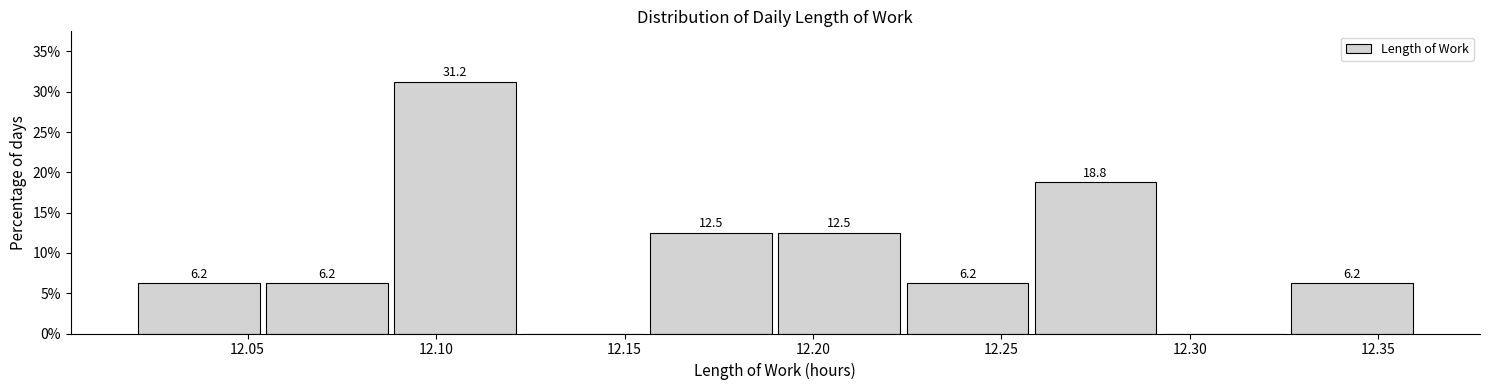

Which range on the x-axis has the tallest bar?

12.088 to 12.122